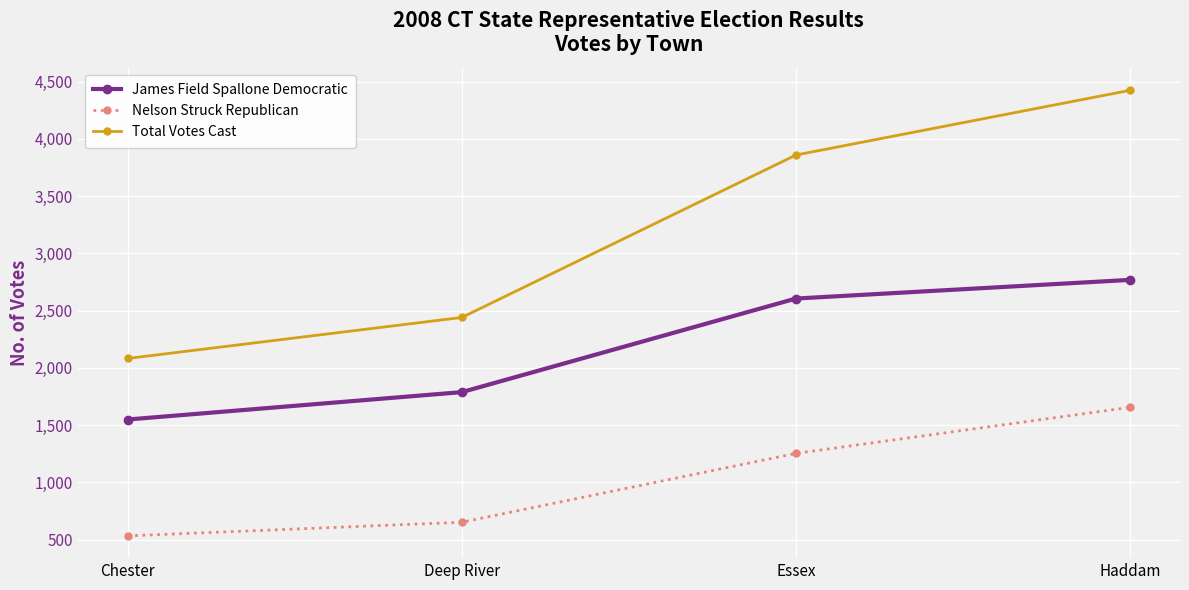

How many James Field Spallone Democratic values are between 1788 and 2768?

3